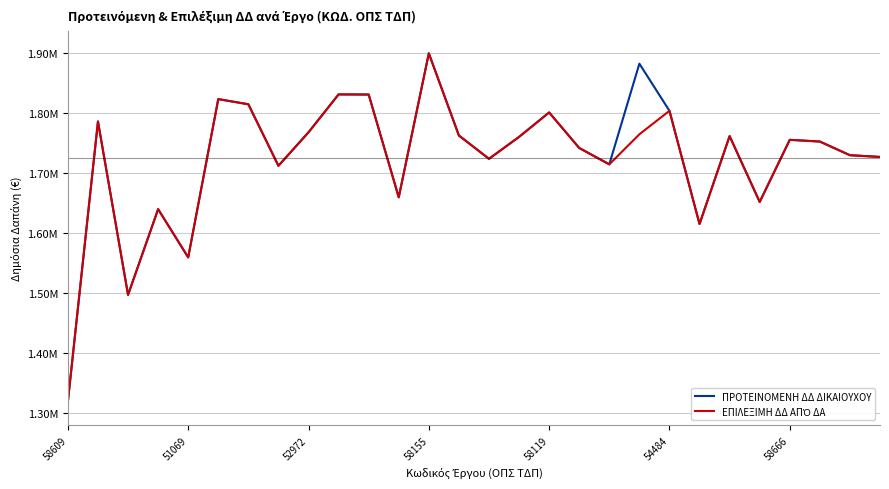

Does the chart have visible grid lines?

Yes